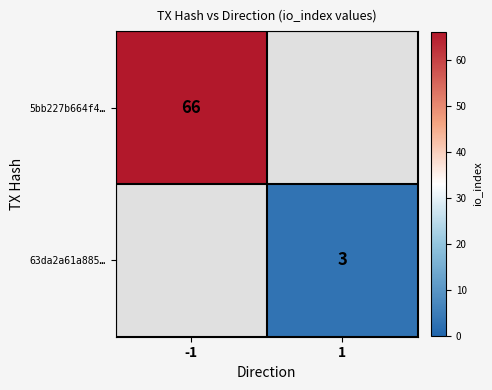

Is it true that 63da2a61a885… equals 3 at 1?

True